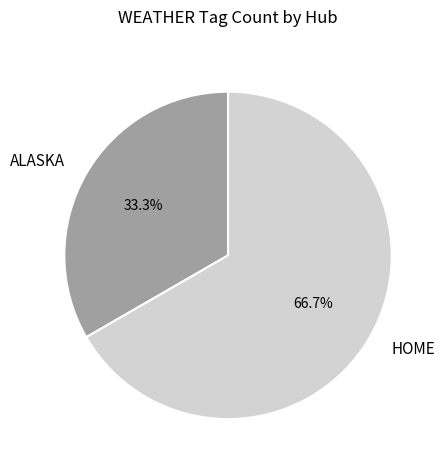

Which has a higher value, ALASKA or HOME?

HOME